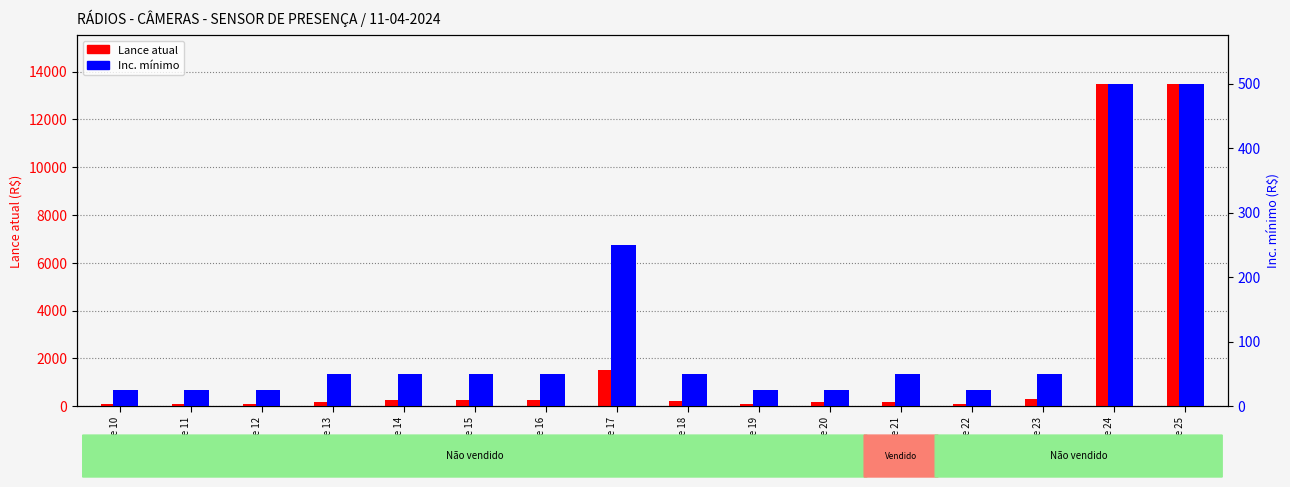

What are all the series names shown in the legend?

Lance atual, Inc. mínimo